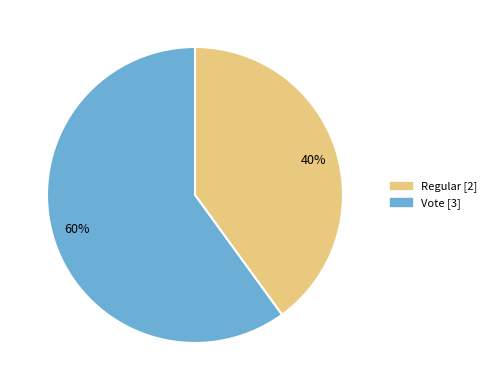

Does Vote represent more than half of the total?

Yes